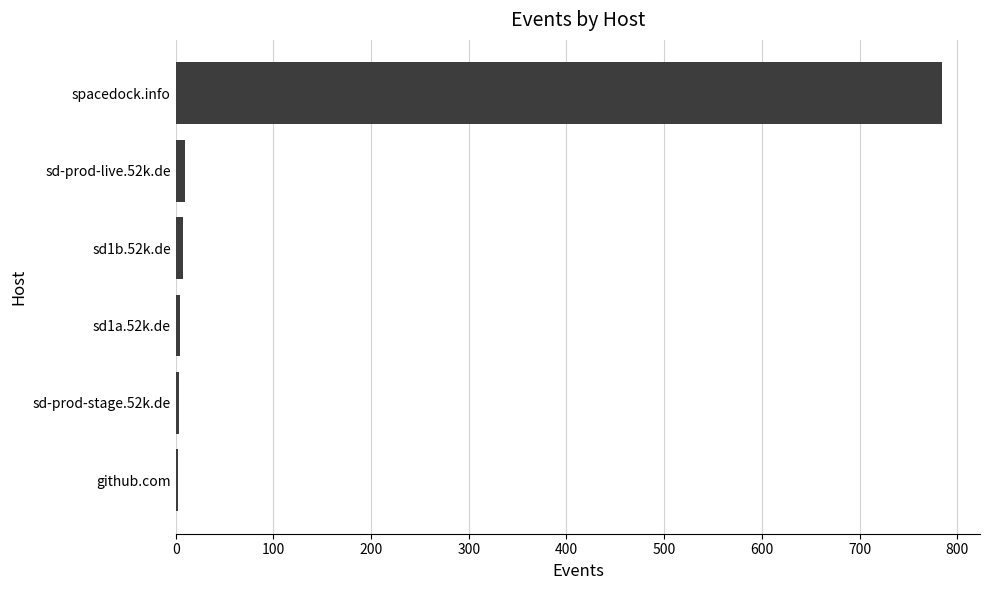

How many series are shown in this chart?

1